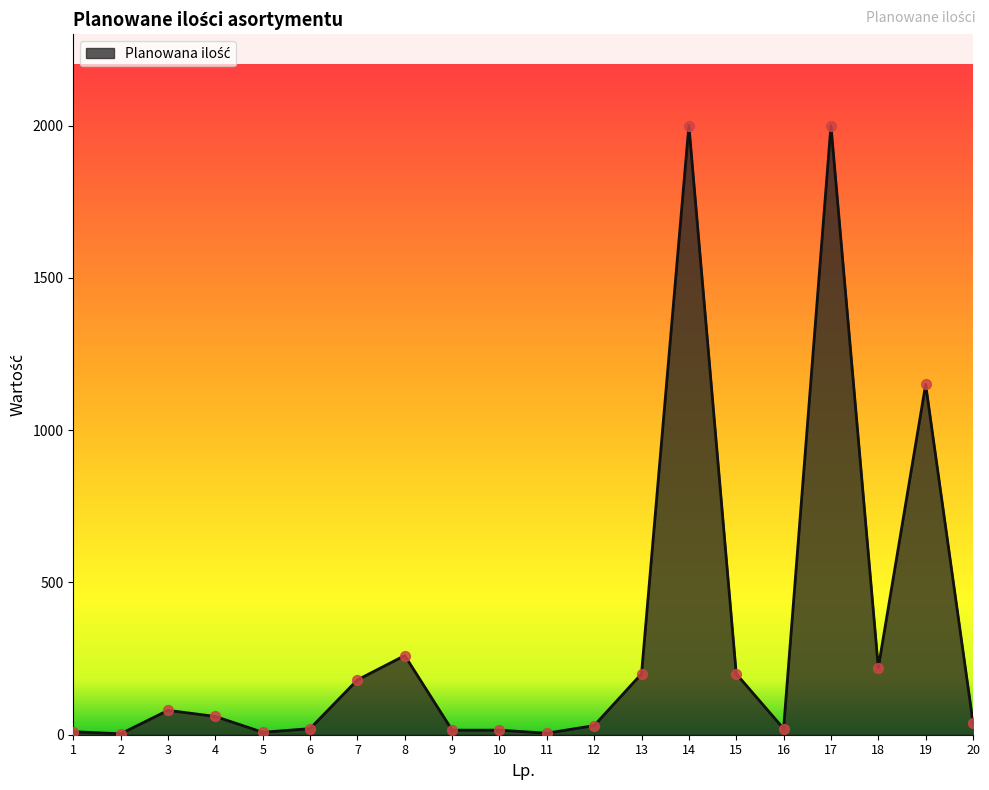

What is the difference between the maximum and minimum values?

1997